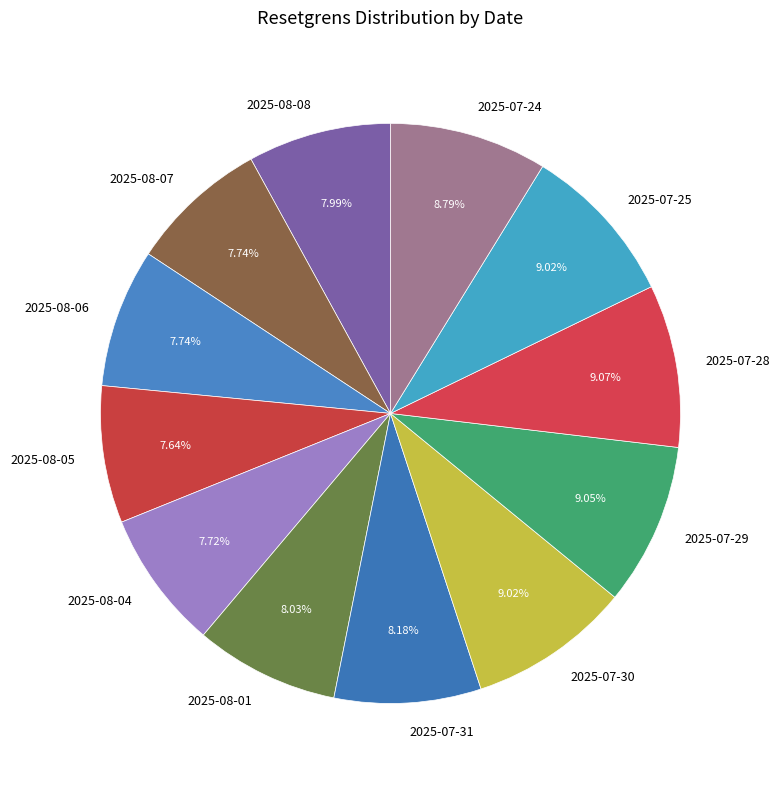

How many slices are in this pie chart?

12